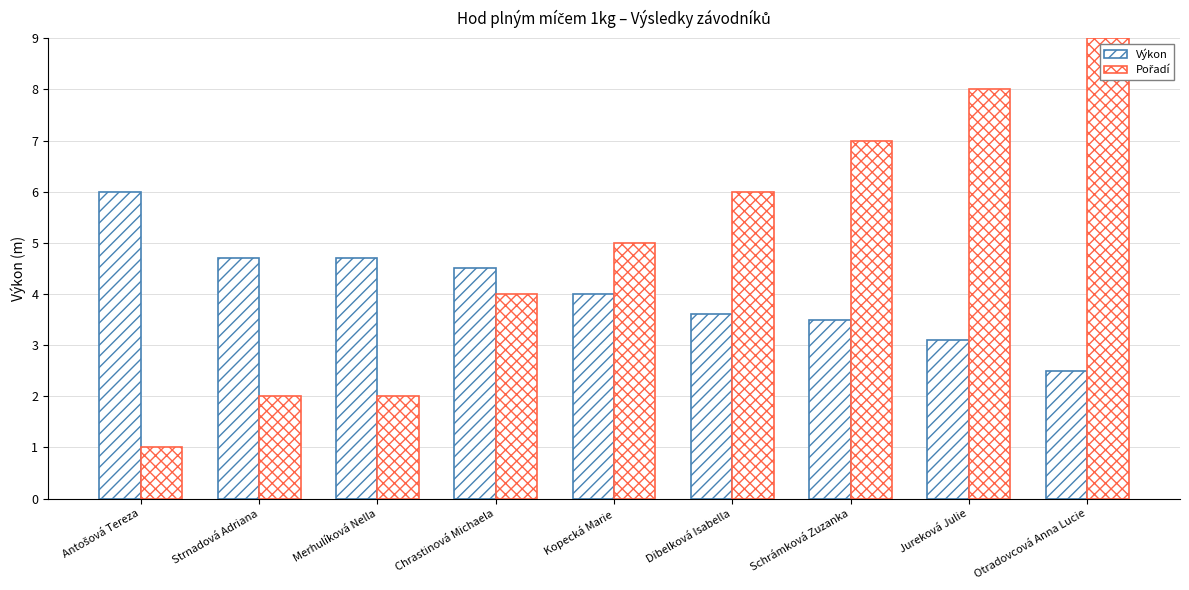

What is the smallest value displayed?

1.0